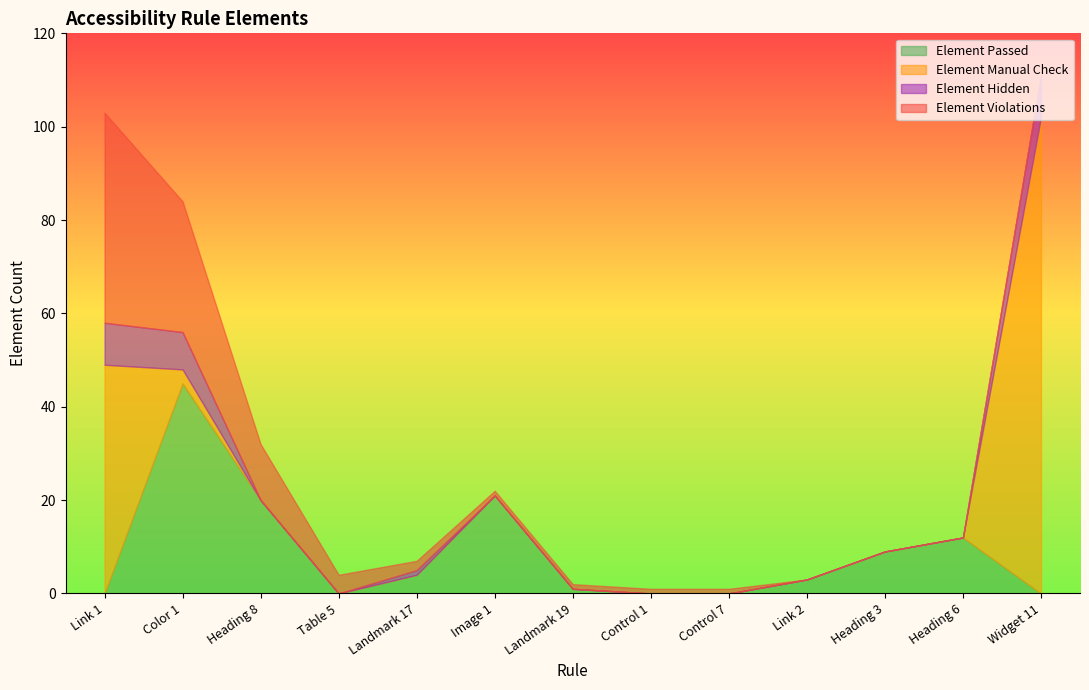

Where do Element Manual Check and Element Violations first cross each other?

Link 1 and Color 1